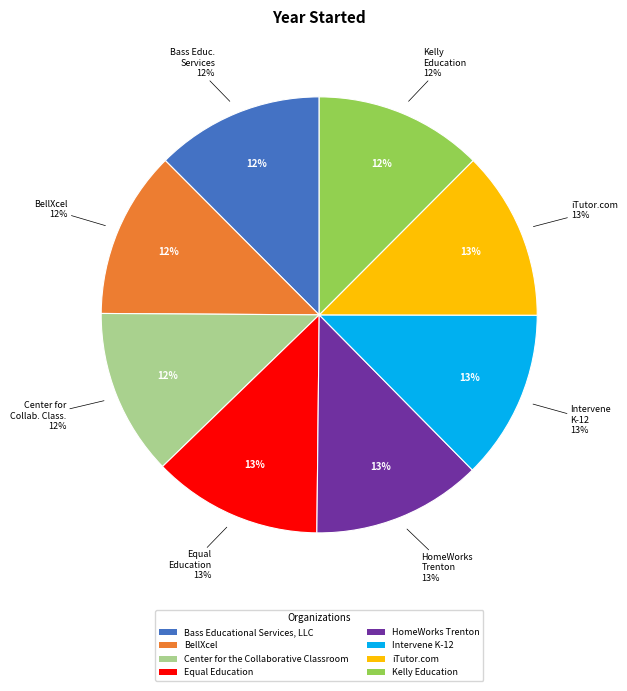

What is the ratio of the value at Equal Education to the value at iTutor.com?

1.0